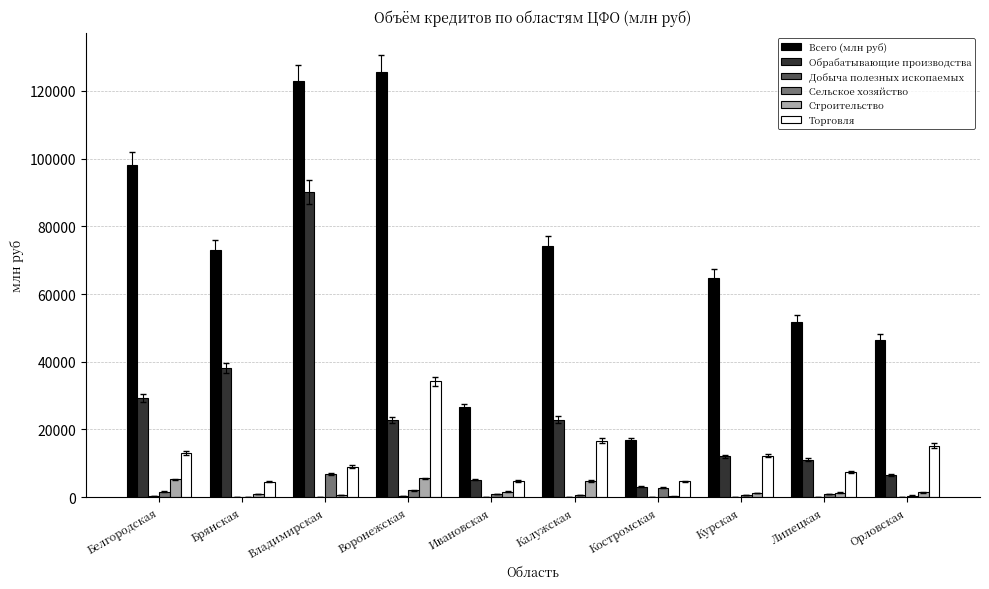

Are the bars horizontal?

No